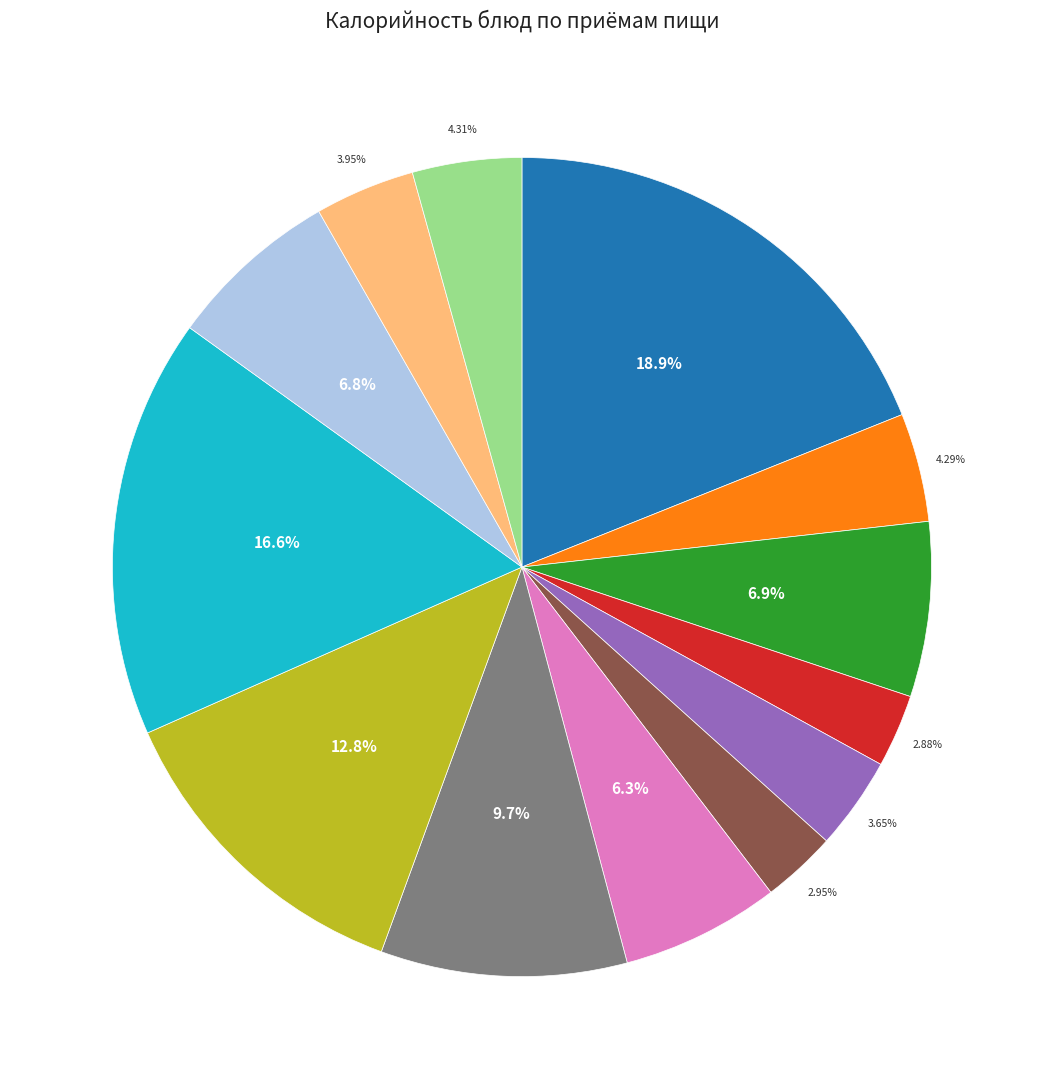

To the nearest percent, what is the difference between the largest and smallest slice percentages?

16%